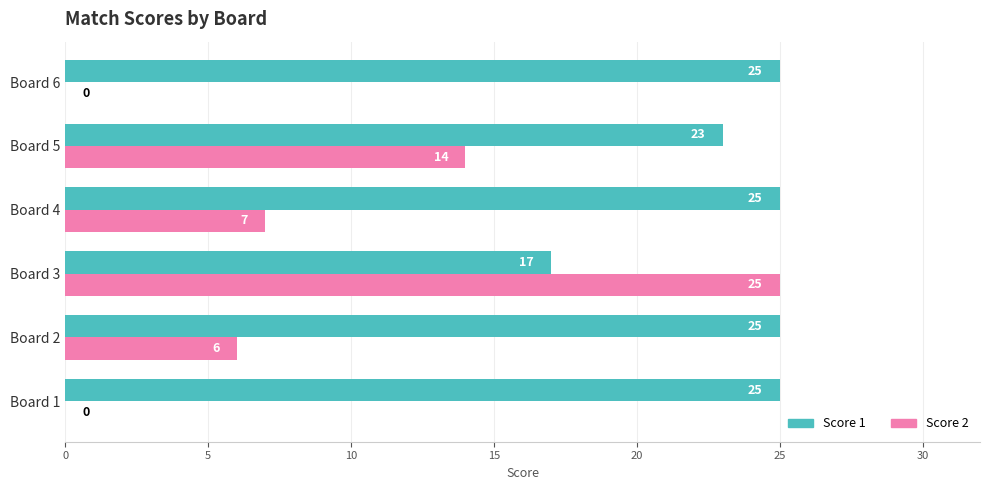

What is the approximate value of Score 1 at Board 2?

25